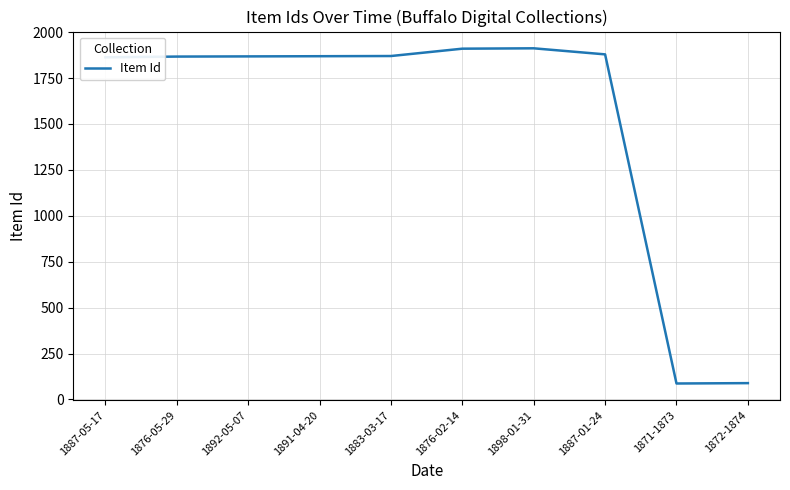

What is the greatest value displayed?

1912